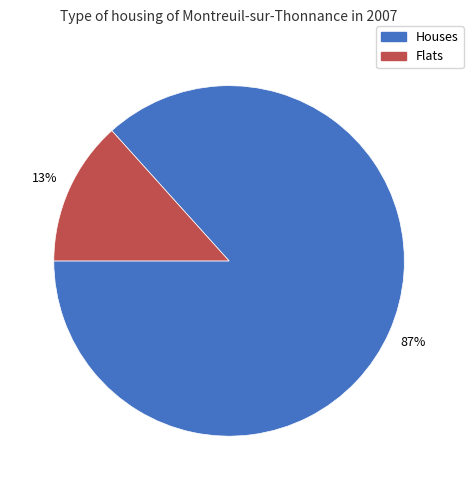

Is there any slice that represents more than half of the pie?

Yes